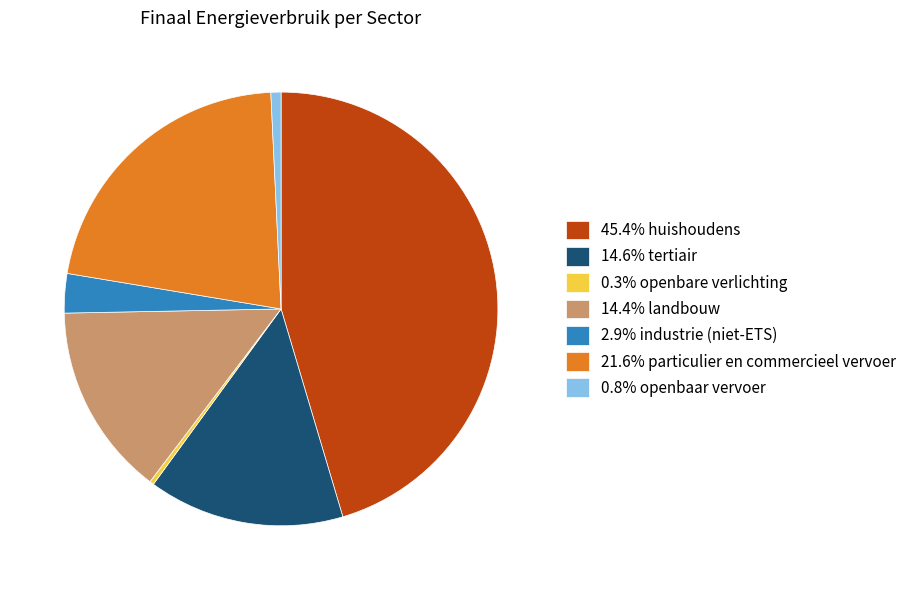

Does 21.6% particulier en commercieel vervoer represent more than half of the total?

No